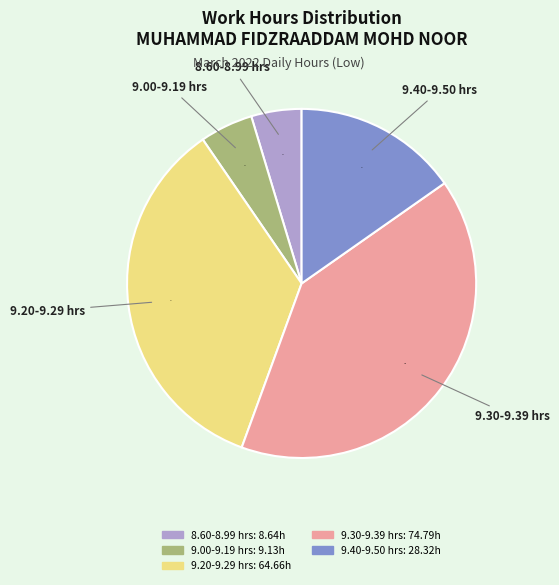

Does any single category account for the majority?

No